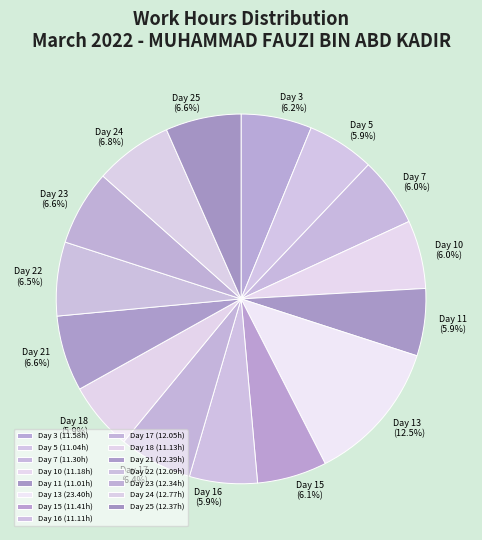

To the nearest percent, what is the difference between the largest and smallest slice percentages?

7%